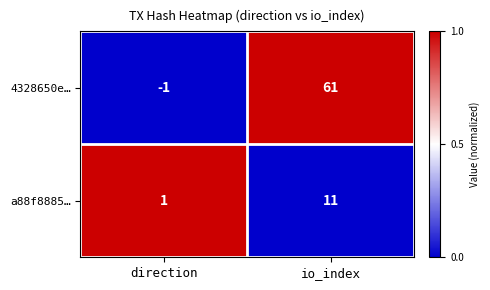

Rank the series at direction from highest to lowest value.

a88f8885…, 4328650e…